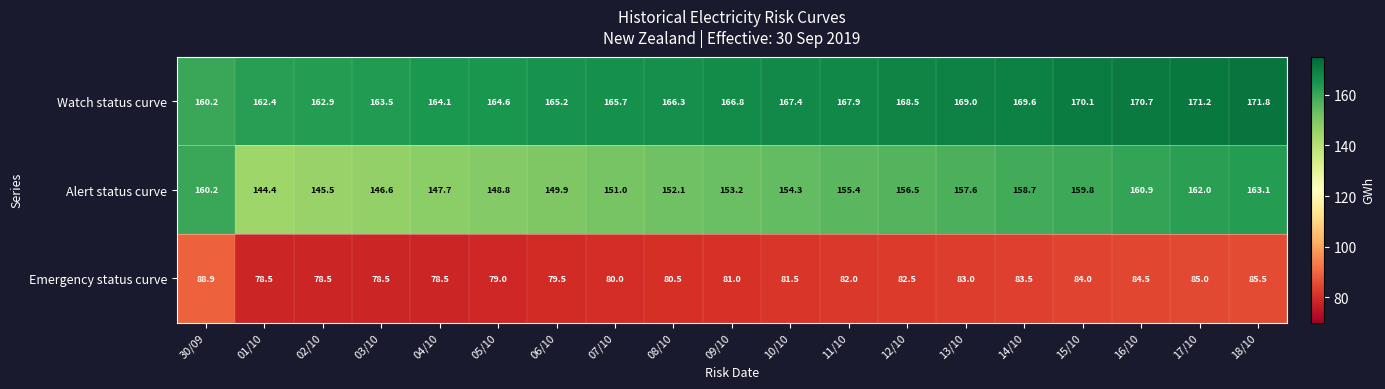

What is the difference between the highest and lowest values at 15/10?

86.1